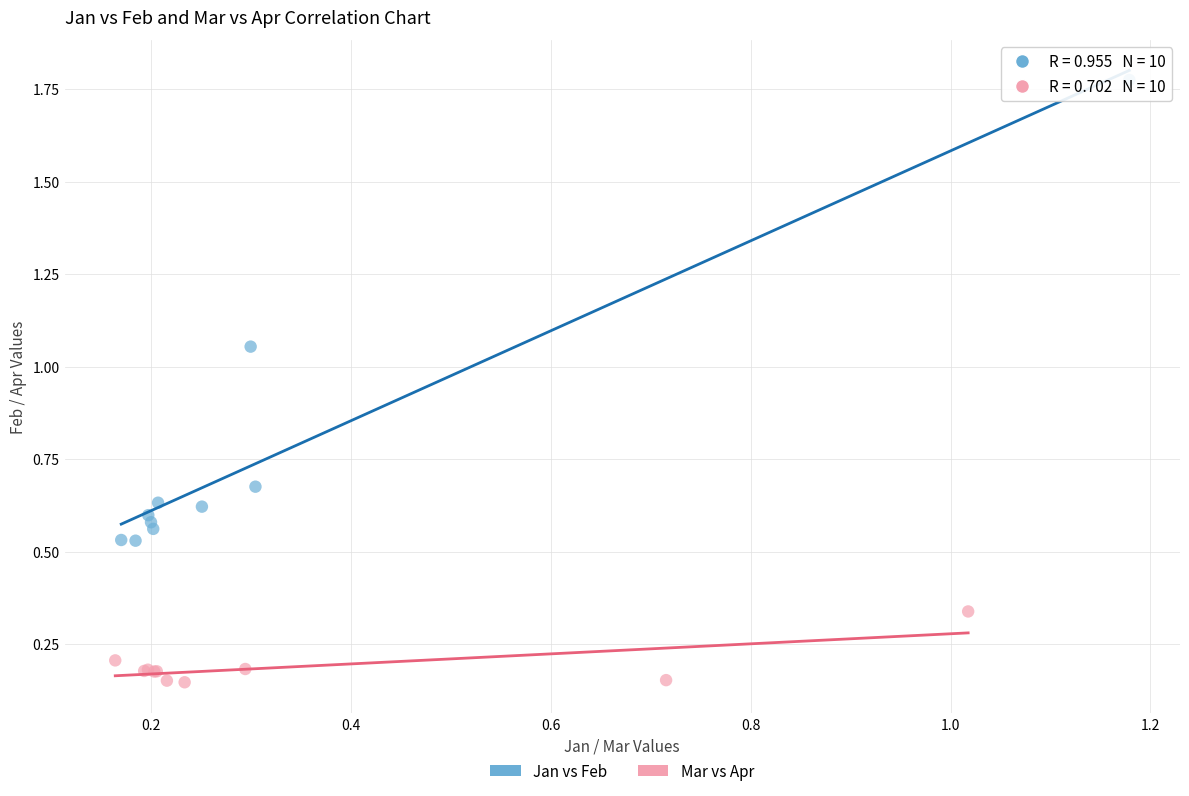

Which series contains the highest Y value?

Jan vs Feb